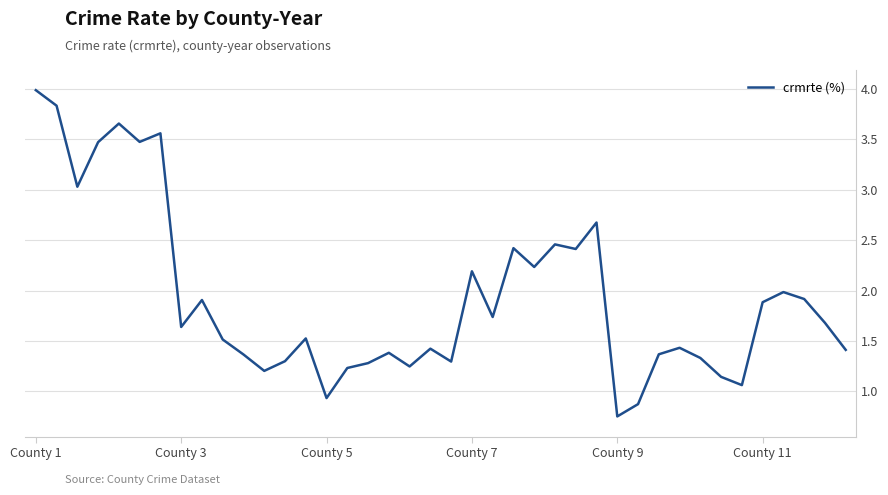

What is the greatest value displayed?

4.0